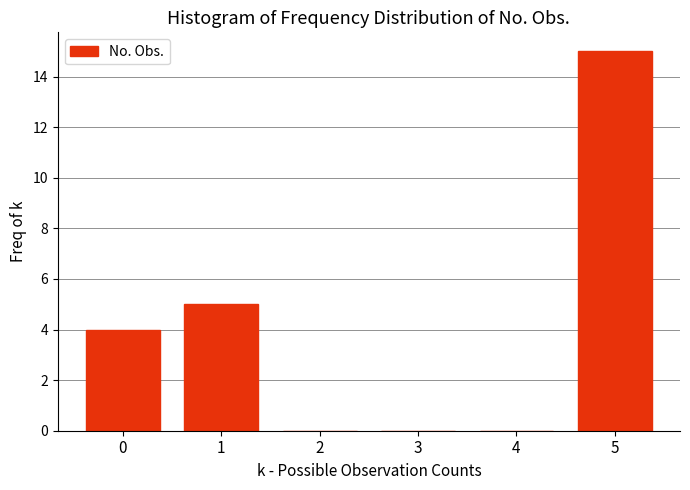

Reading left to right, list all the values displayed in this chart.

0=4	1=5	2=0	3=0	4=0	5=15